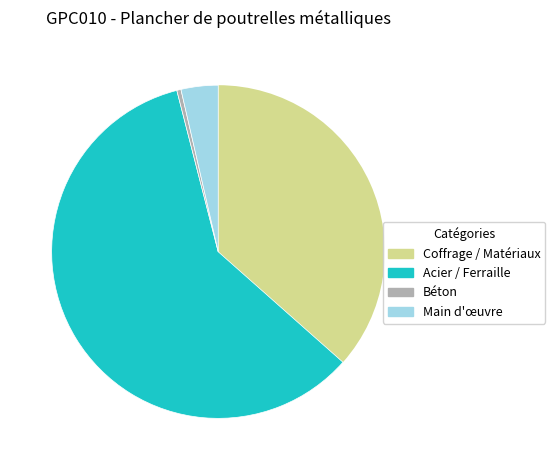

Is there any slice that represents more than half of the pie?

Yes